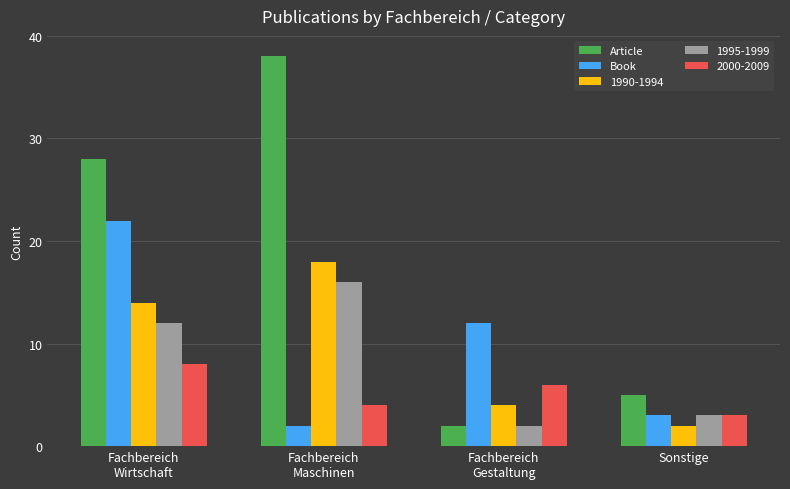

Rank the series by their maximum value, from lowest to highest.

2000-2009, 1995-1999, 1990-1994, Book, Article